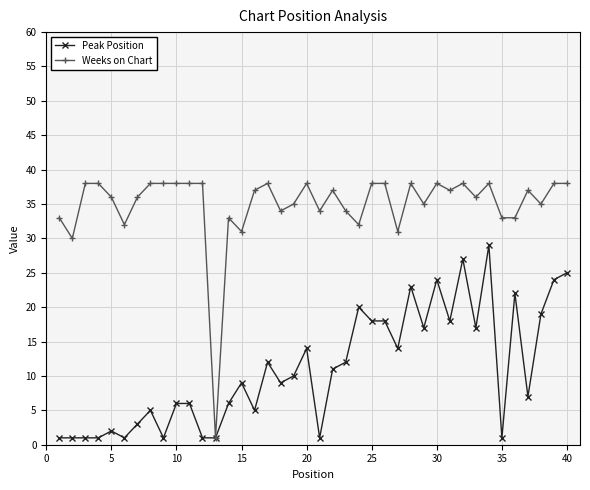

How many lines are shown in the chart?

2